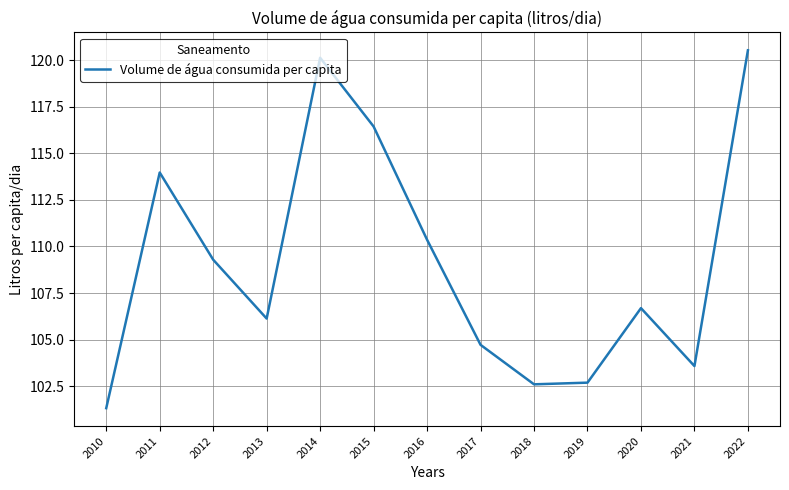

Reading left to right, what are all the values shown in this chart?

2010=101.3	2011=114.0	2012=109.3	2013=106.1	2014=120.1	2015=116.4	2016=110.4	2017=104.7	2018=102.6	2019=102.7	2020=106.7	2021=103.6	2022=120.5